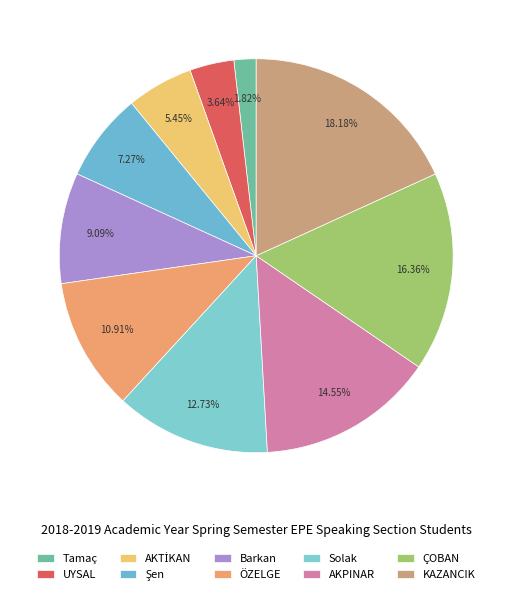

Which category has the biggest portion of the pie?

KAZANCIK